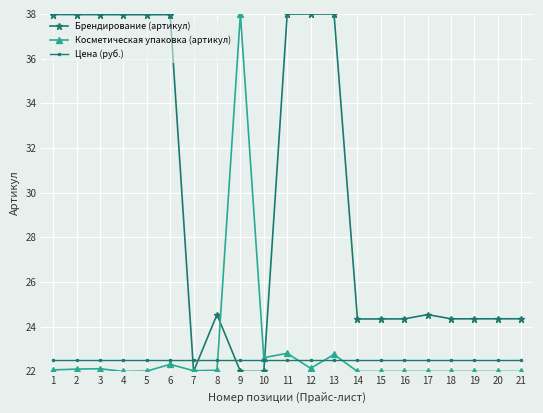

How many data points in Брендирование (артикул) are above 24?

18